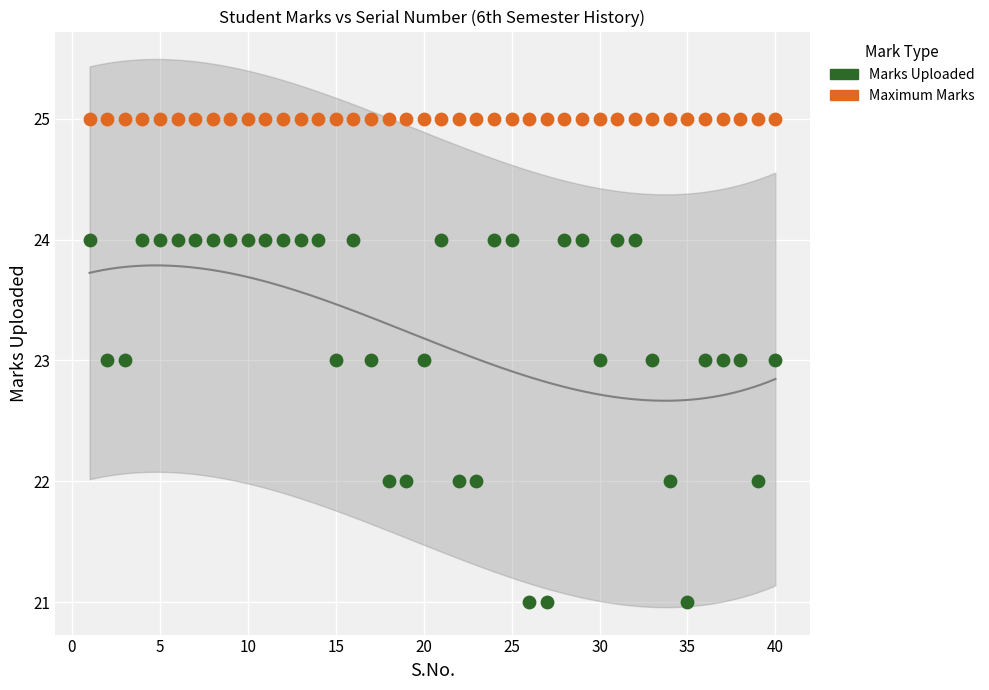

Which series contains the highest Y value?

Maximum Marks